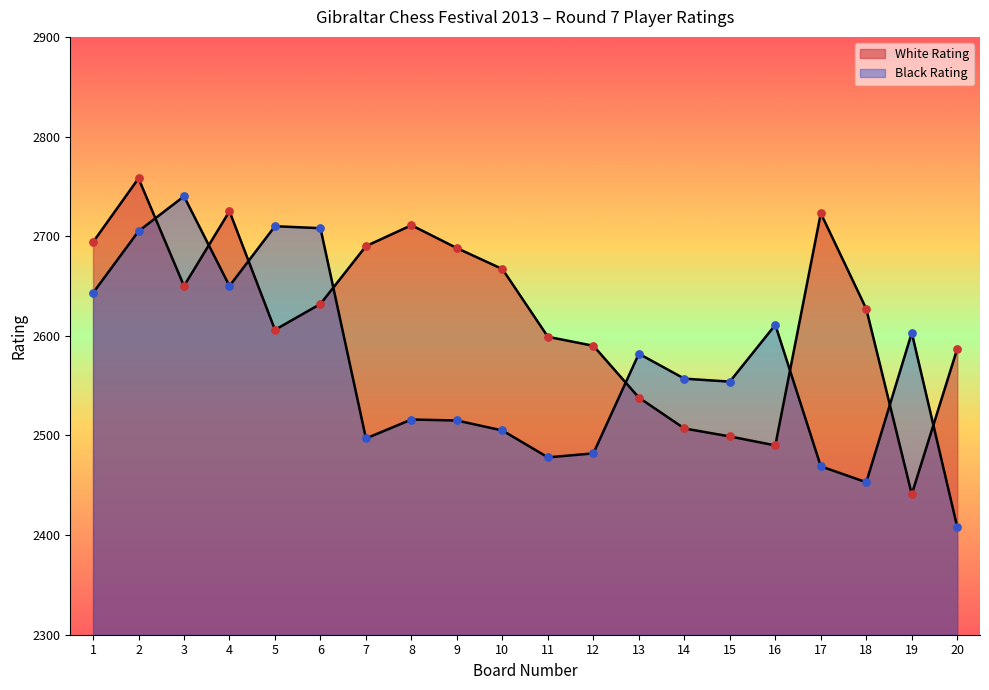

What is the total value across all series at 4?

5375